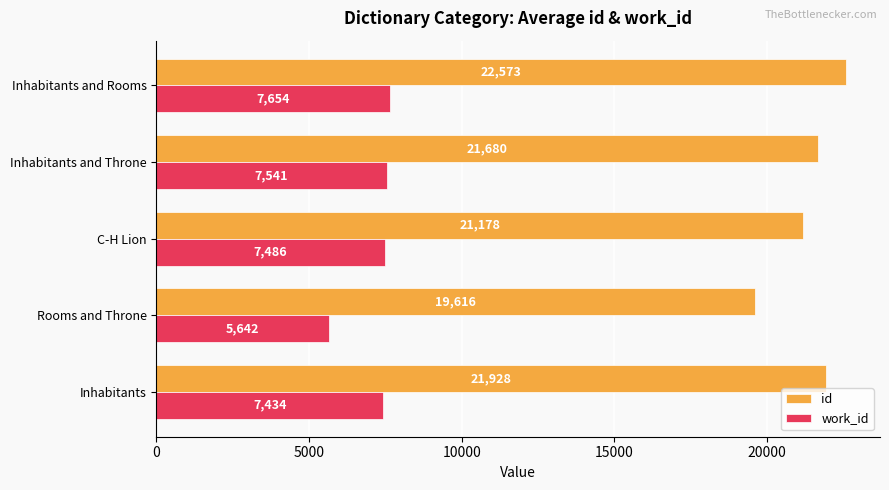

What is the sum of all work_id values?

35756.8